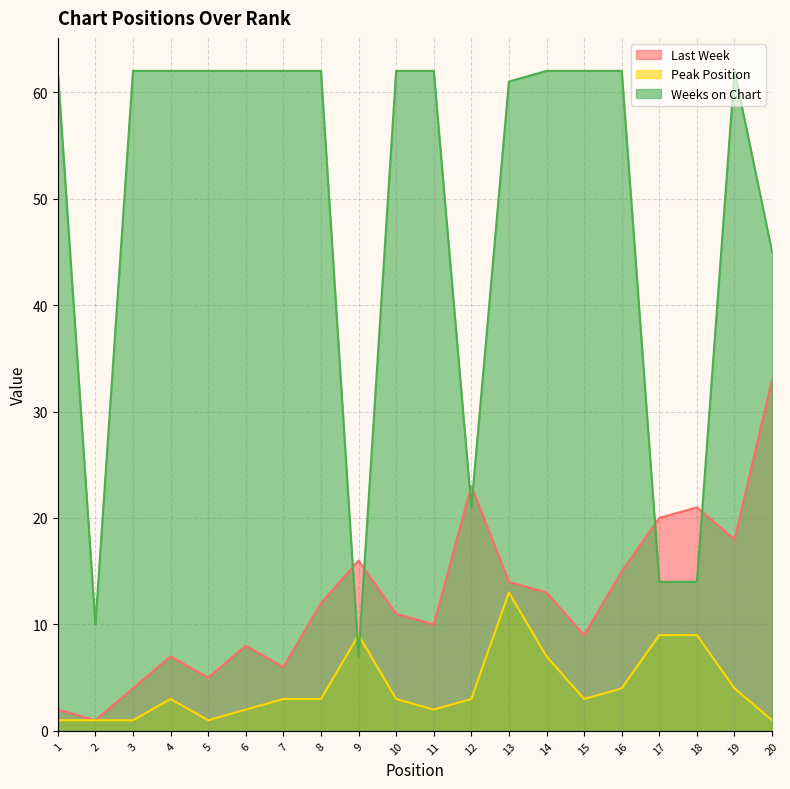

How many interior local valleys does the Last Week series have?

6